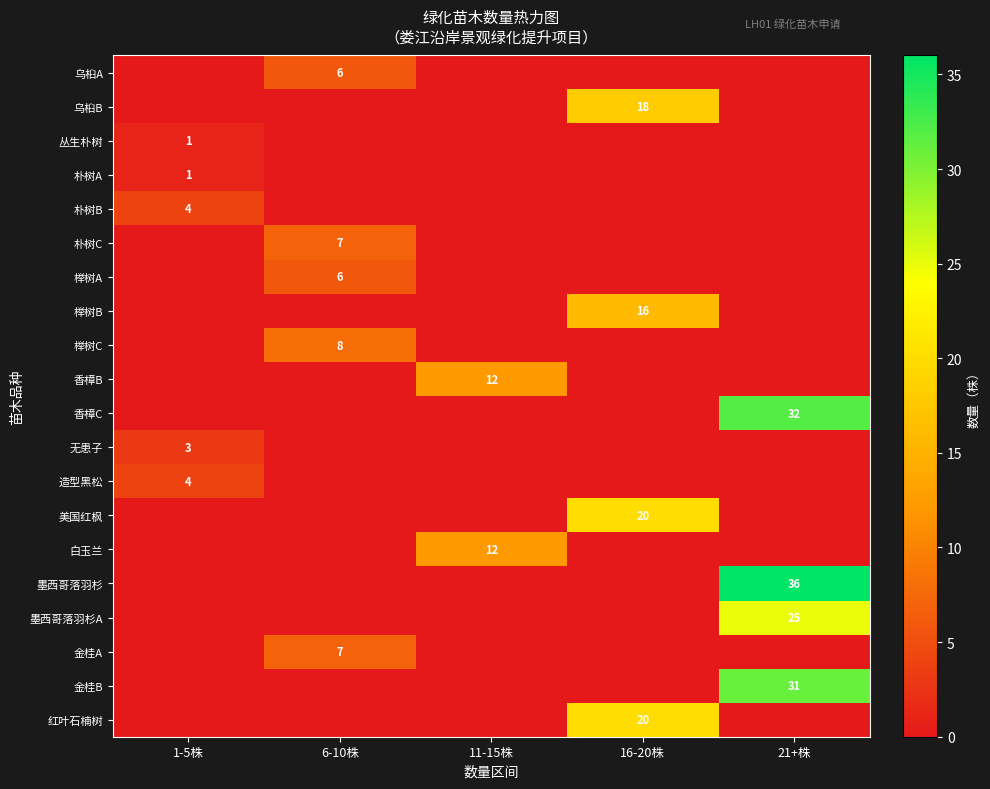

The value of 墨西哥落羽杉 at 21+株 is 36. True or false?

True